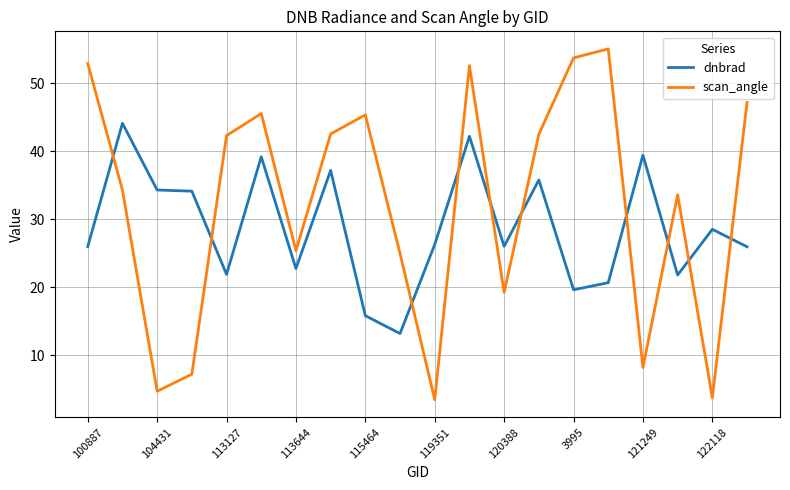

What is the highest value of the dnbrad series?

44.1